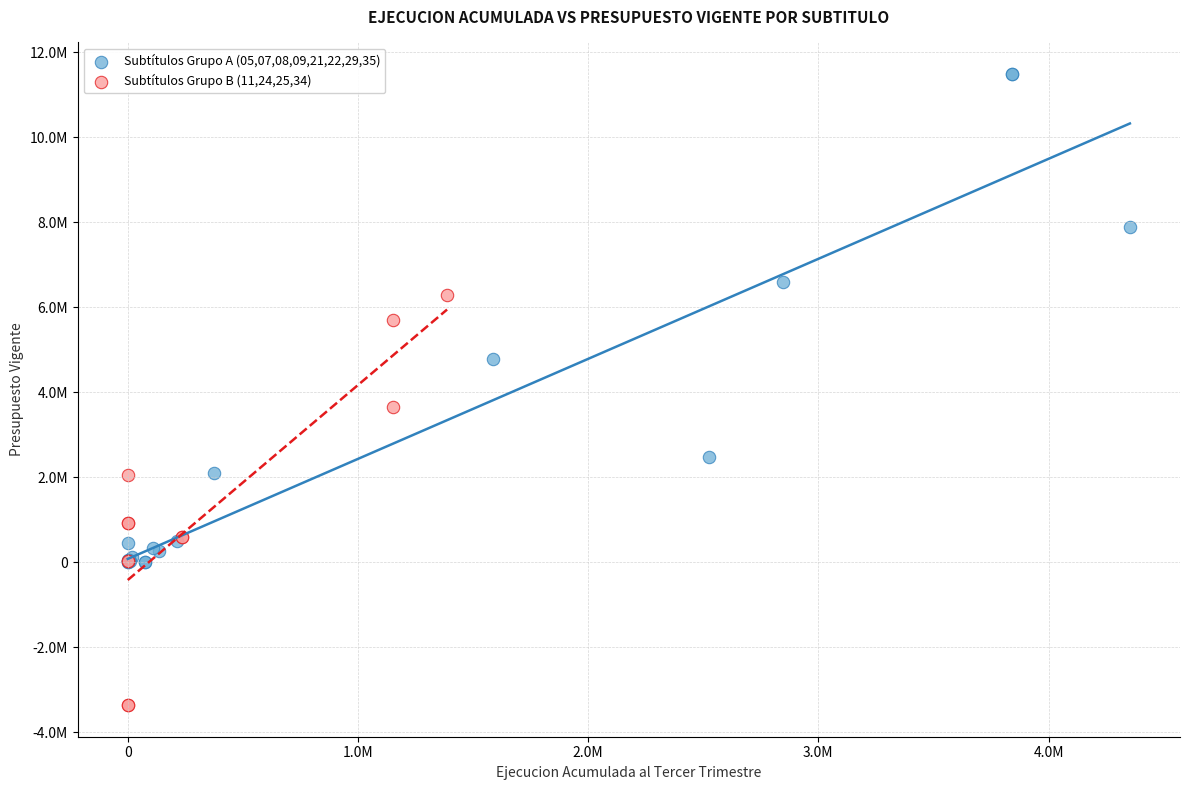

What are all the series names shown in the legend?

Subtítulos Grupo A (05,07,08,09,21,22,29,35), Subtítulos Grupo B (11,24,25,34)